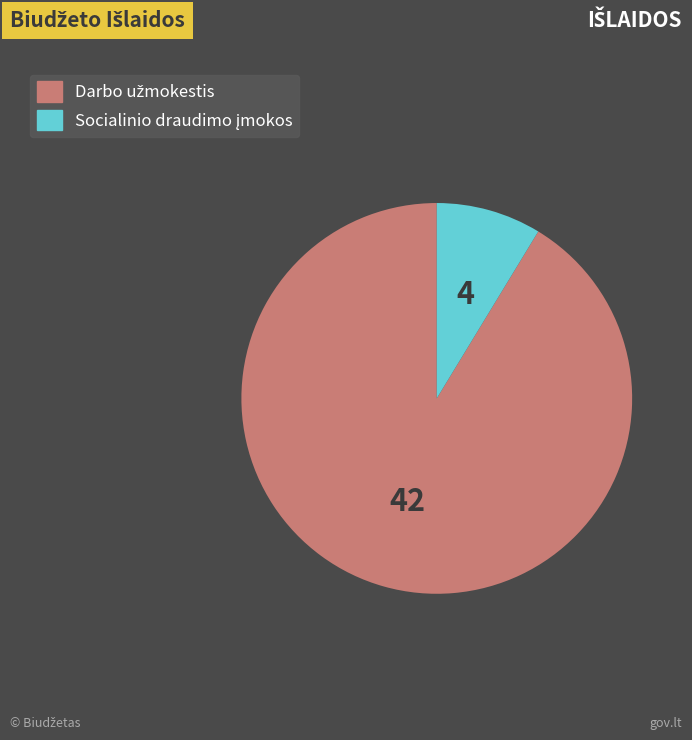

Is there any slice that represents more than half of the pie?

Yes